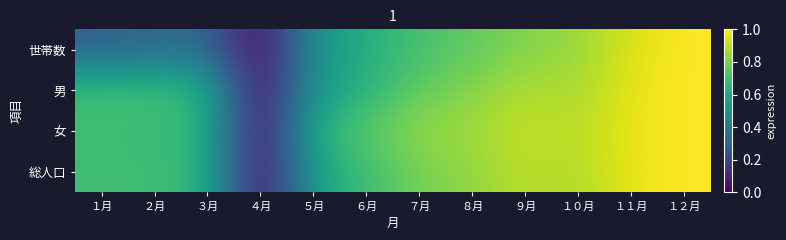

Reading right to left, what are all the values shown in this chart?

世帯数: １２月=1.0	１１月=0.9	１０月=0.8	９月=0.8	８月=0.8	７月=0.7	６月=0.6	５月=0.5	４月=0.0	３月=0.3	２月=0.3	１月=0.3
男: １２月=1.0	１１月=1.0	１０月=0.9	９月=0.9	８月=0.8	７月=0.8	６月=0.6	５月=0.5	４月=0.0	３月=0.7	２月=0.7	１月=0.7
女: １２月=1.0	１１月=1.0	１０月=0.9	９月=0.9	８月=0.9	７月=0.8	６月=0.7	５月=0.6	４月=0.0	３月=0.7	２月=0.7	１月=0.7
総人口: １２月=1.0	１１月=1.0	１０月=0.9	９月=0.9	８月=0.8	７月=0.8	６月=0.7	５月=0.6	４月=0.0	３月=0.7	２月=0.7	１月=0.7